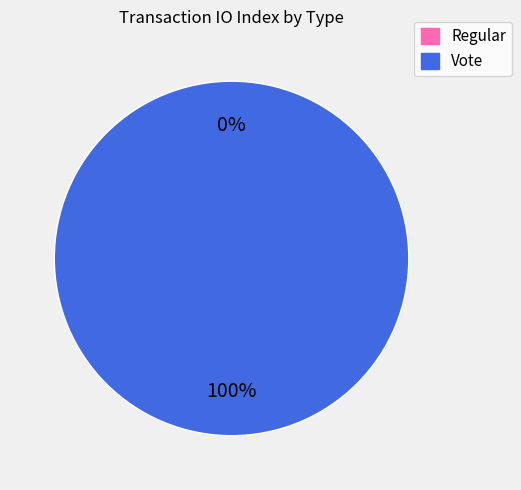

To the nearest percent, what is the combined percentage of Vote and Regular?

100%